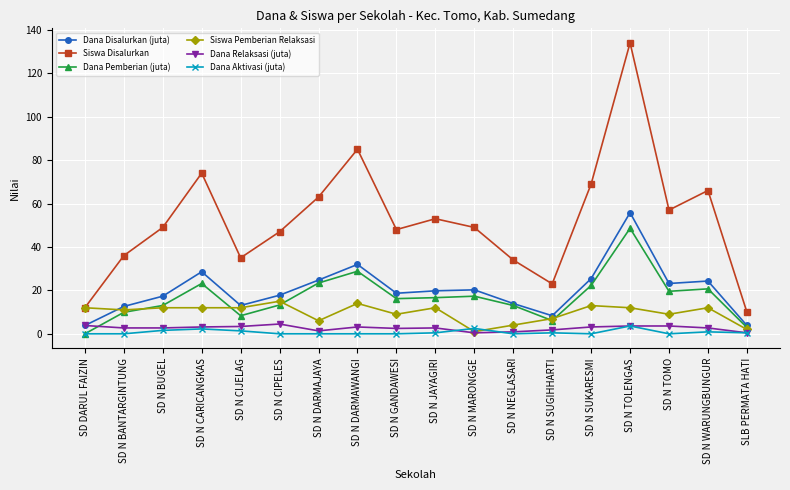

True or false: Dana Relaksasi (juta) and Siswa Disalurkan intersect in this chart.

False